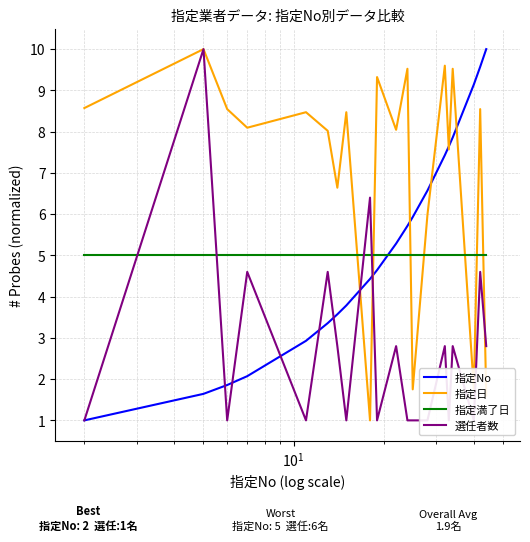

How many times do 指定日 and 指定満了日 cross each other?

7